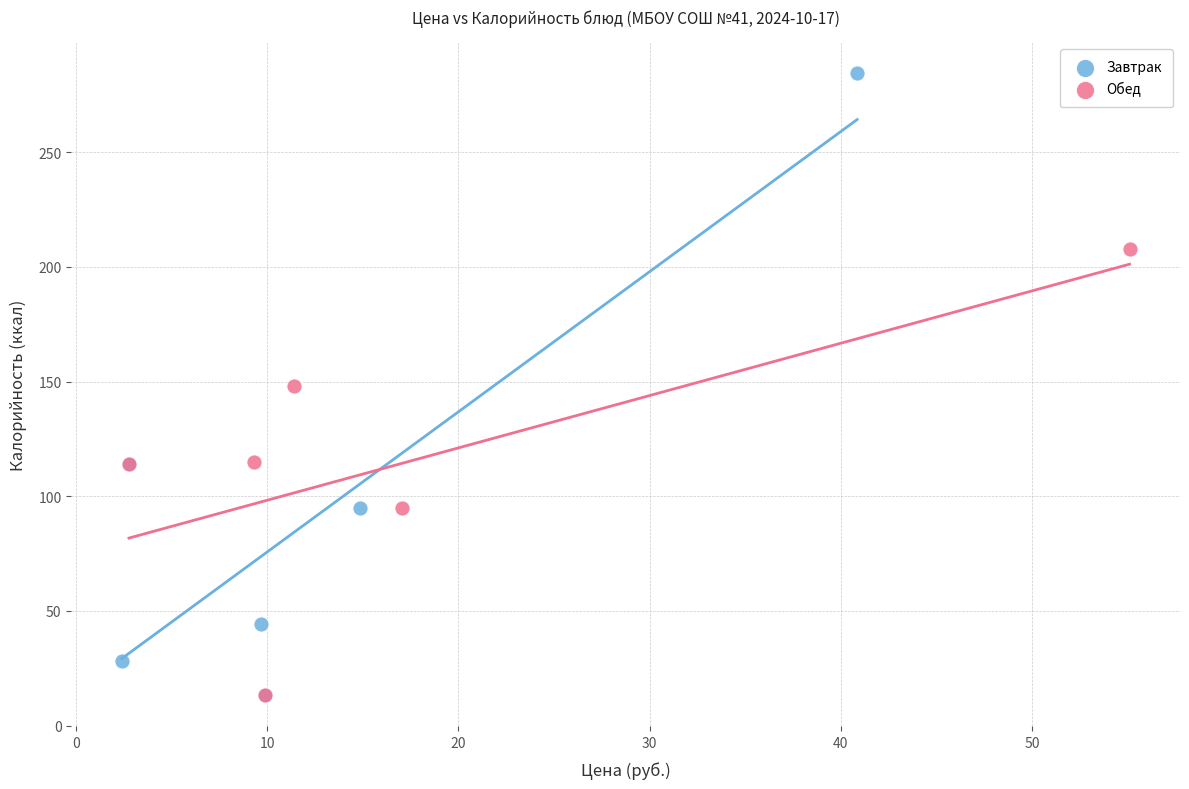

What are all the series names shown in the legend?

Завтрак, Обед